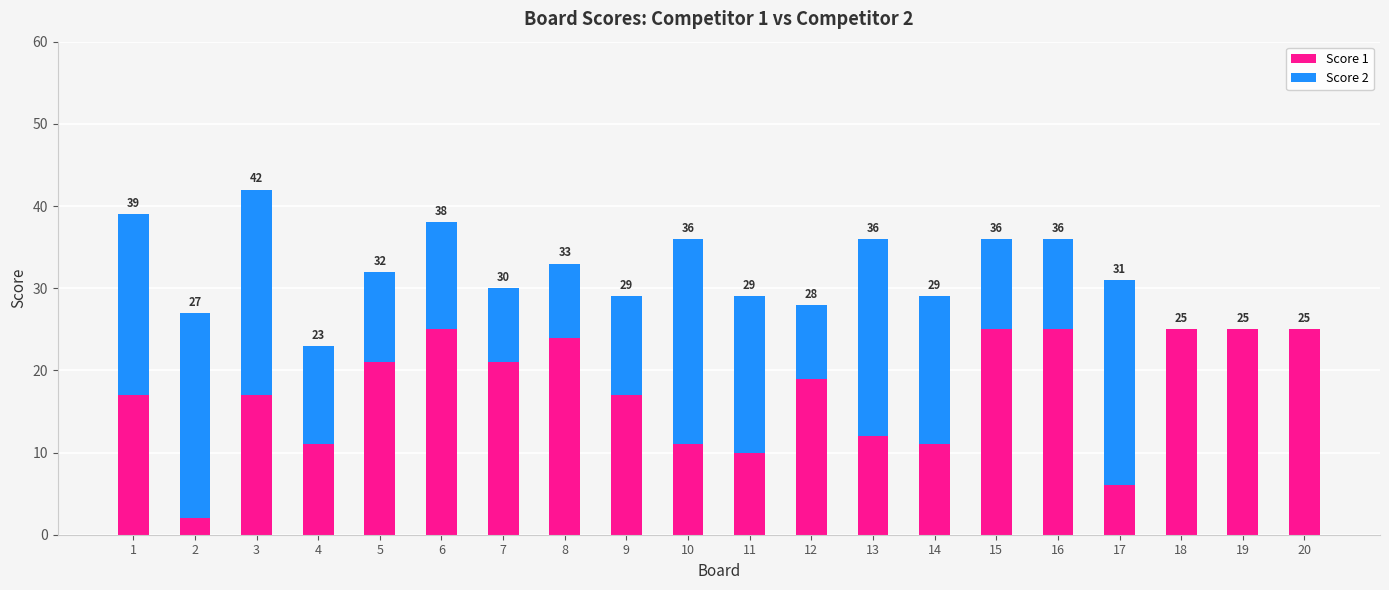

What is the sum of all Score 2 values?

280